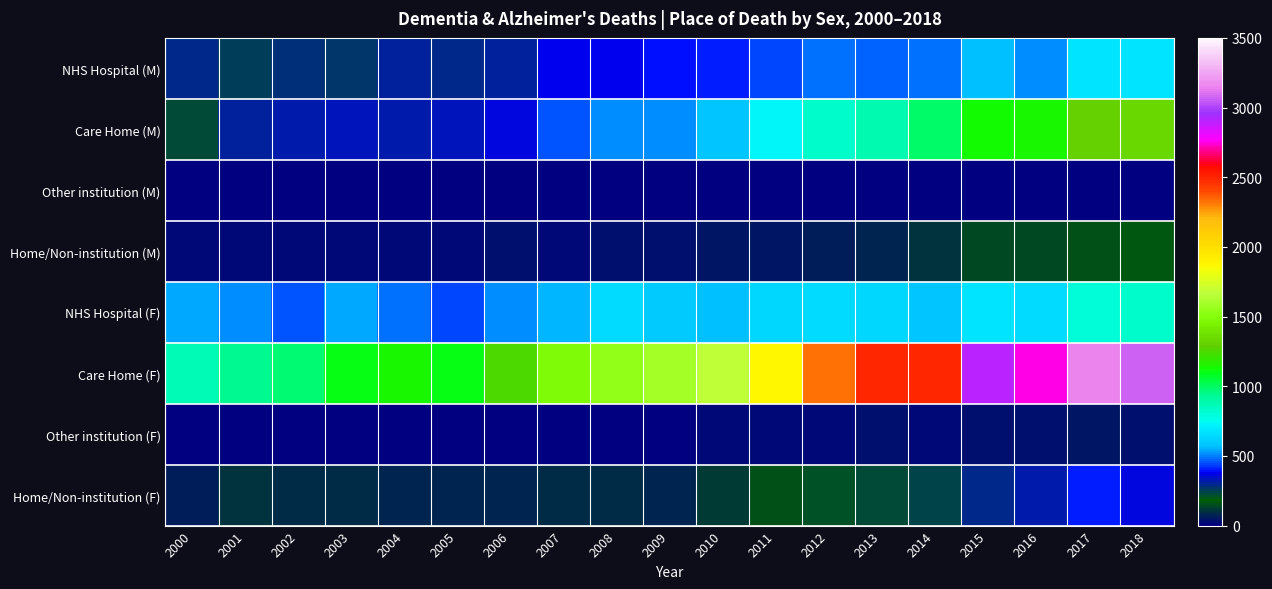

Reading right to left, what are all the values shown in this chart?

NHS Hospital (M): 2018=680	2017=682	2016=514	2015=565	2014=480	2013=468	2012=491	2011=449	2010=408	2009=392	2008=376	2007=378	2006=309	2005=289	2004=306	2003=268	2002=279	2001=255	2000=289
Care Home (M): 2018=1330	2017=1311	2016=1148	2015=1125	2014=989	2013=880	2012=822	2011=734	2010=581	2009=514	2008=515	2007=456	2006=365	2005=329	2004=317	2003=331	2002=320	2001=306	2000=222
Other institution (M): 2018=7	2017=11	2016=9	2015=8	2014=10	2013=5	2012=7	2011=4	2010=0	2009=2	2008=1	2007=3	2006=1	2005=0	2004=0	2003=0	2002=0	2001=0	2000=0
Home/Non-institution (M): 2018=170	2017=161	2016=147	2015=138	2014=96	2013=81	2012=65	2011=49	2010=48	2009=39	2008=36	2007=27	2006=29	2005=23	2004=22	2003=26	2002=25	2001=25	2000=24
NHS Hospital (F): 2018=823	2017=793	2016=653	2015=674	2014=579	2013=633	2012=652	2011=633	2010=565	2009=590	2008=645	2007=555	2006=518	2005=439	2004=492	2003=534	2002=463	2001=516	2000=545
Care Home (F): 2018=3074	2017=3149	2016=2753	2015=2902	2014=2498	2013=2501	2012=2335	2011=1865	2010=1669	2009=1592	2008=1543	2007=1480	2006=1247	2005=1098	2004=1135	2003=1100	2002=973	2001=931	2000=866
Other institution (F): 2018=39	2017=45	2016=32	2015=36	2014=23	2013=29	2012=21	2011=15	2010=19	2009=12	2008=7	2007=12	2006=9	2005=0	2004=0	2003=0	2002=0	2001=0	2000=0
Home/Non-institution (F): 2018=361	2017=397	2016=315	2015=288	2014=240	2013=222	2012=216	2011=162	2010=120	2009=78	2008=91	2007=84	2006=75	2005=72	2004=82	2003=92	2002=91	2001=100	2000=67